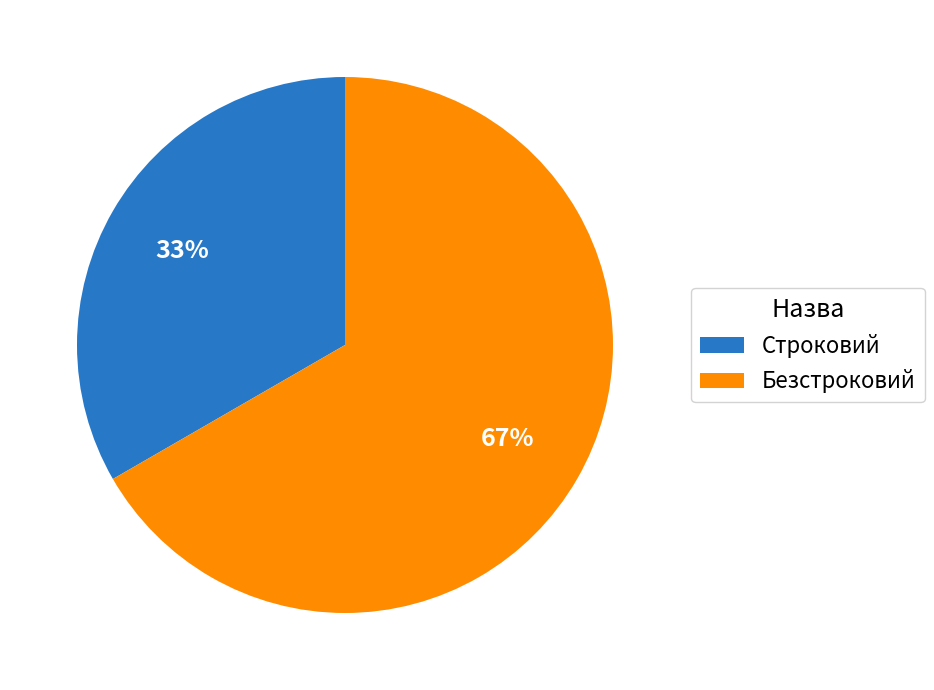

True or false: Строковий accounts for 33% of the total.

True